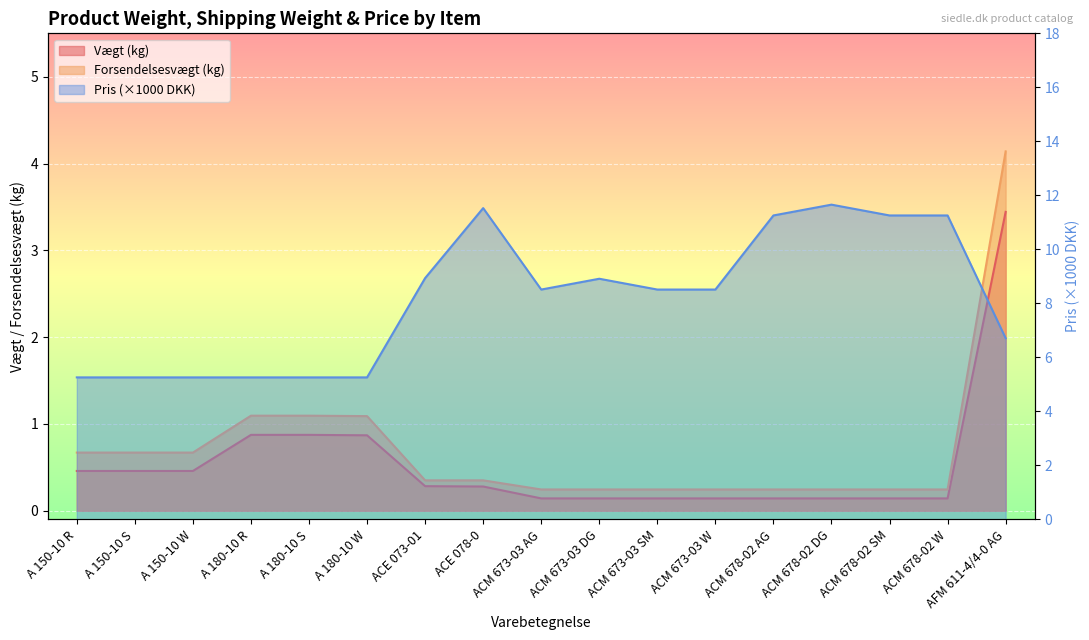

What is the greatest value displayed?

11.7